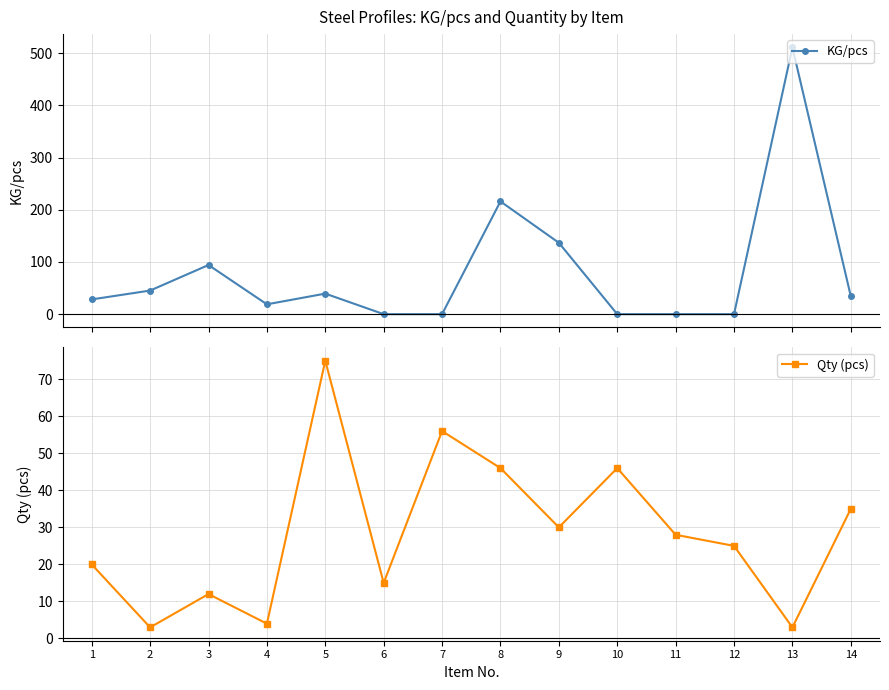

True or false: KG/pcs has more than 1 interior local peaks.

True